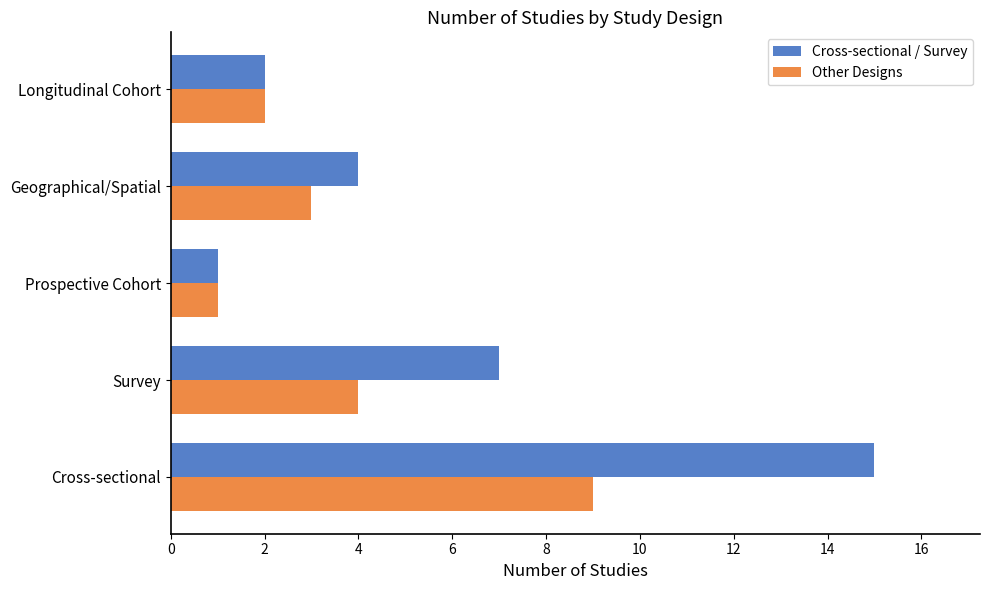

True or false: Other Designs has a value of 4 at Survey.

True